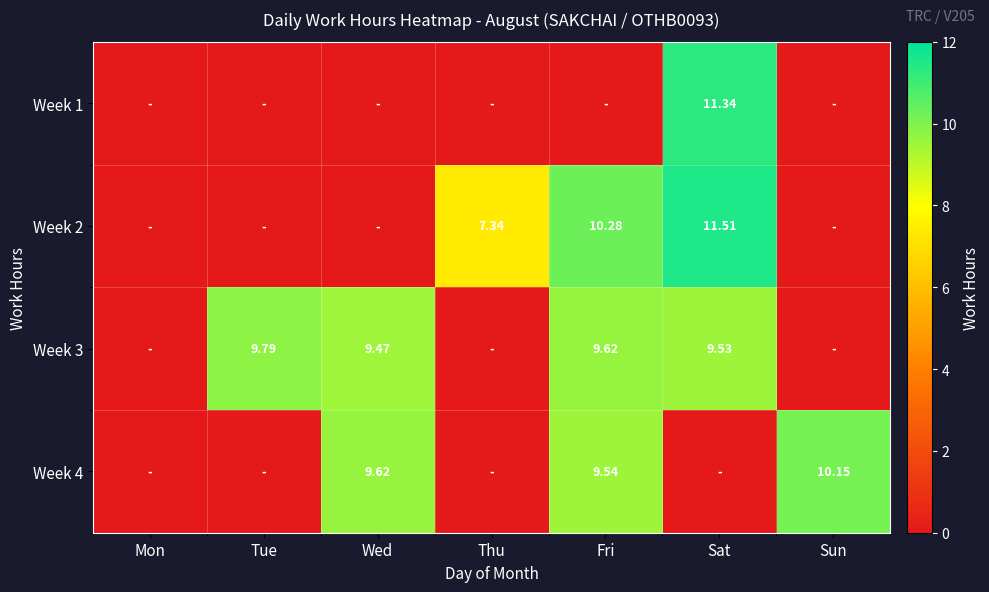

What is the difference between the highest and lowest values at Wed?

9.6